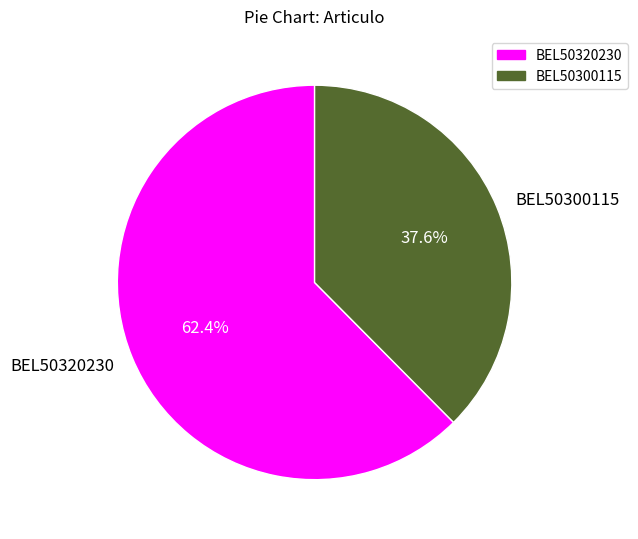

True or false: BEL50300115 accounts for 45% of the total.

False